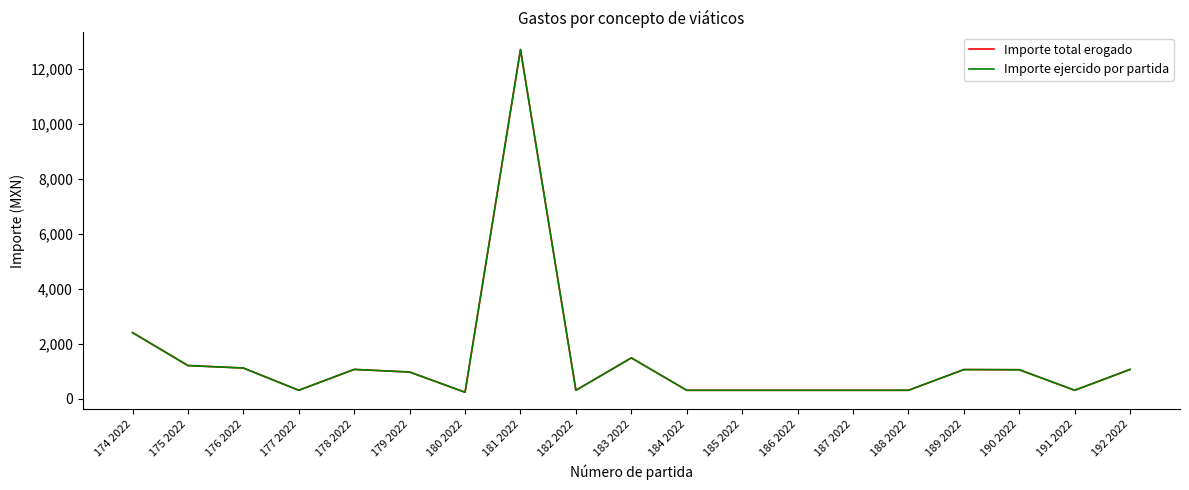

Does the chart have visible grid lines?

No